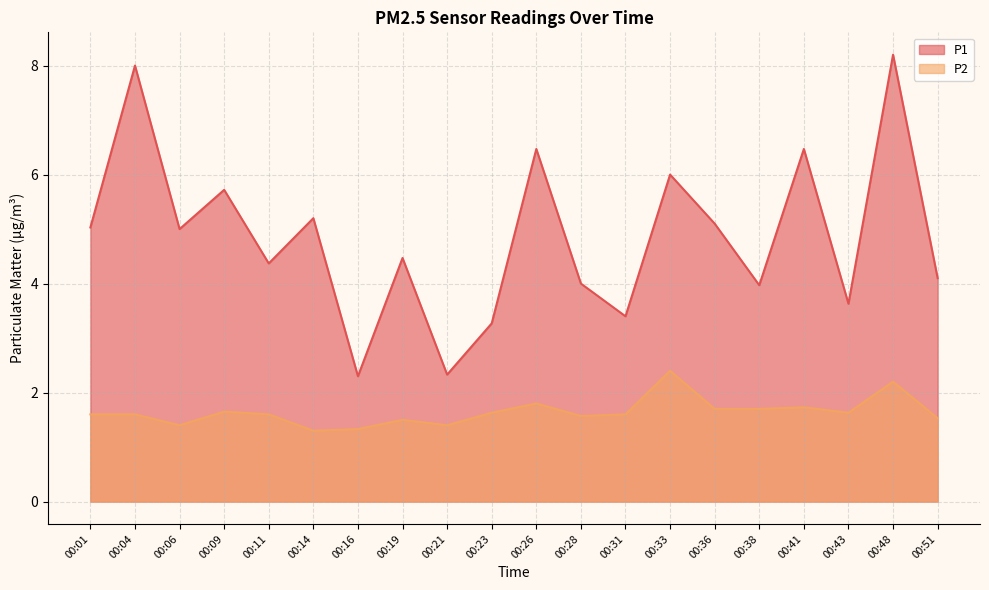

True or false: P1 and P2 intersect in this chart.

False